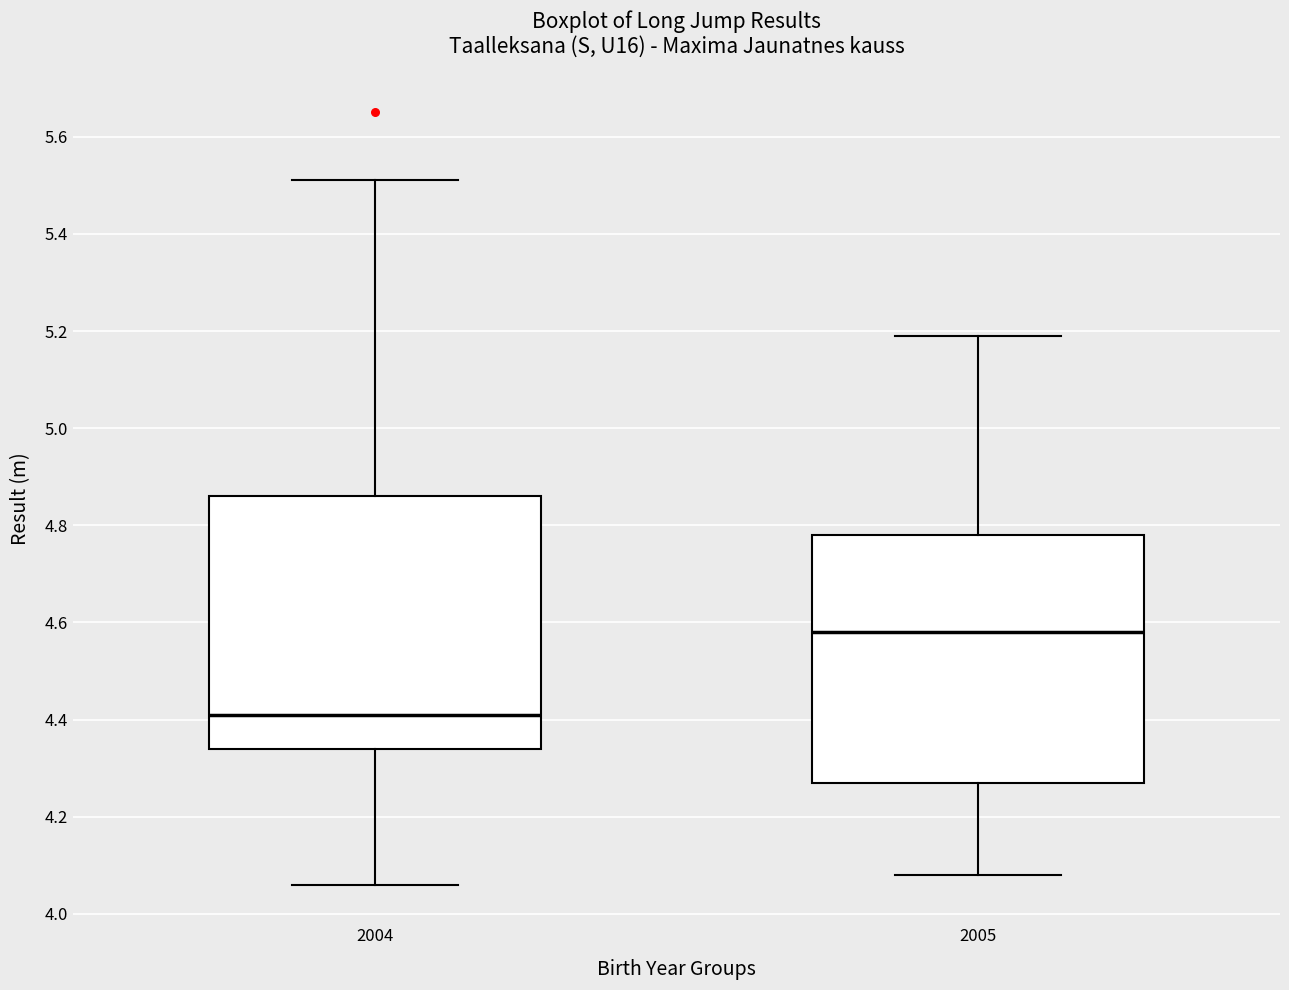

Reading left to right, read every box against the y-axis: the position of its median line, the range the box covers, and the ends of its whiskers. The values are not printed on the chart, so give them approximately, as read against the axis.

2004: median 4.42, box 4.34 to 4.86, whiskers 4.06 to 5.52
2005: median 4.58, box 4.28 to 4.78, whiskers 4.08 to 5.20